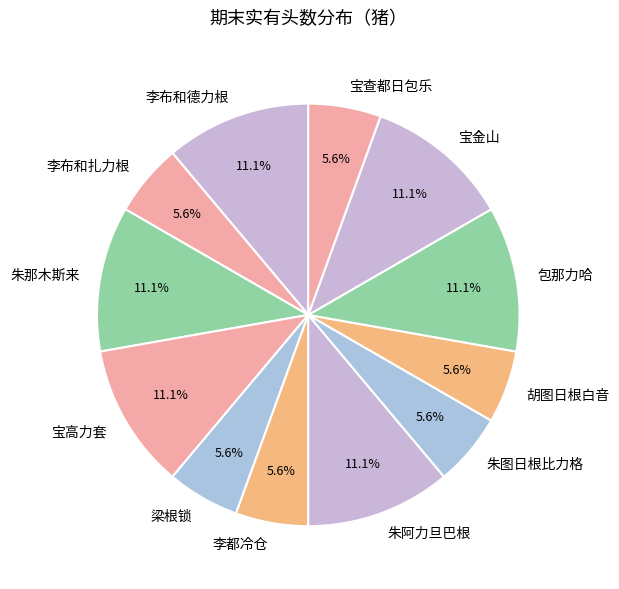

Combined, what portion of the pie is 朱阿力旦巴根 and 李布和德力根?

22.2%